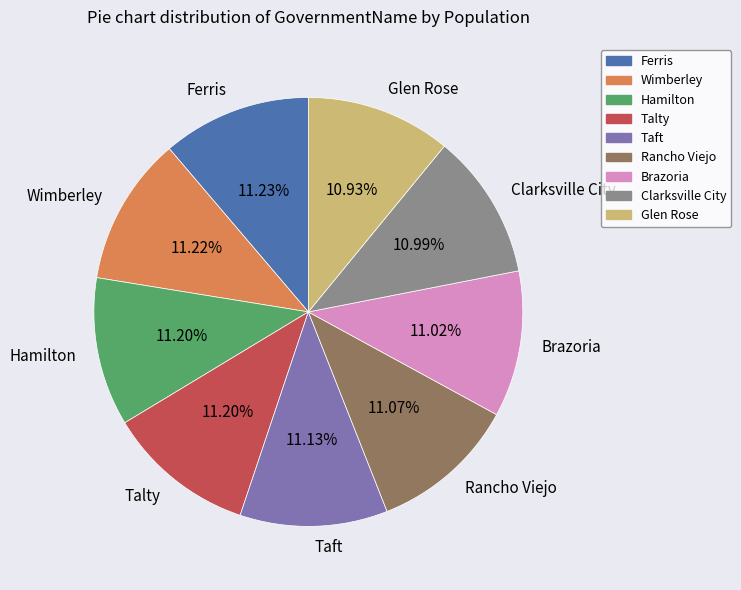

True or false: Rancho Viejo accounts for 22% of the total.

False